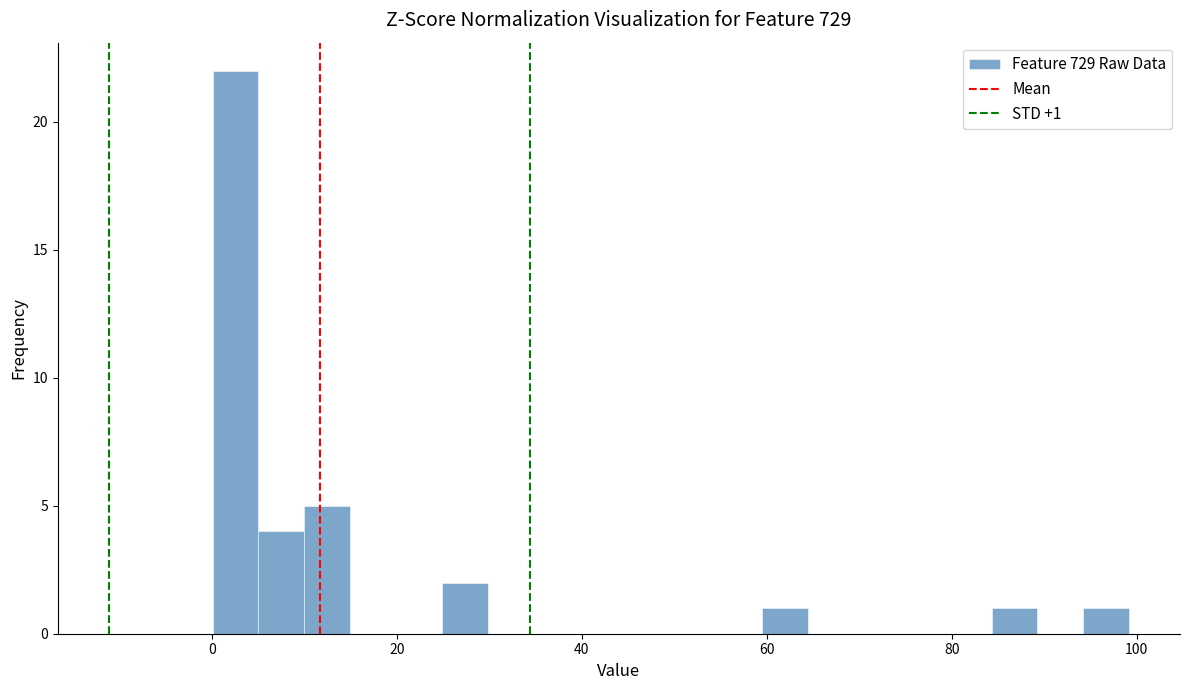

Read against the x-axis, roughly where is the centre of the tallest bar?

2